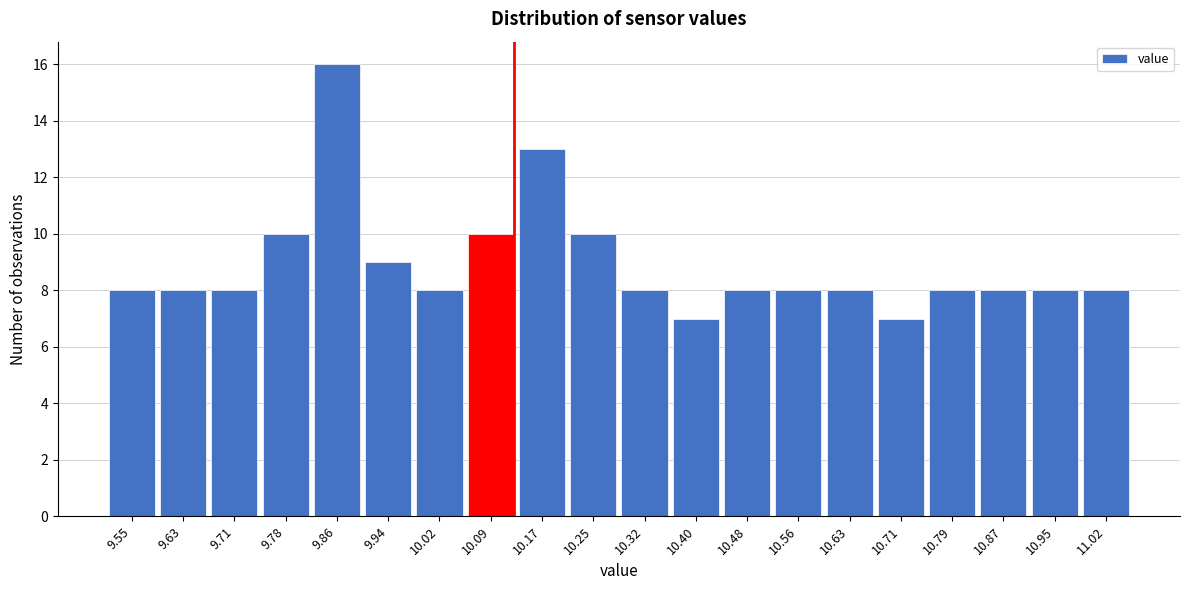

Reading right to left, extract all data points from this chart.

11.02=8	10.95=8	10.87=8	10.79=8	10.71=7	10.63=8	10.56=8	10.48=8	10.40=7	10.32=8	10.25=10	10.17=13	10.09=10	10.02=8	9.94=9	9.86=16	9.78=10	9.71=8	9.63=8	9.55=8